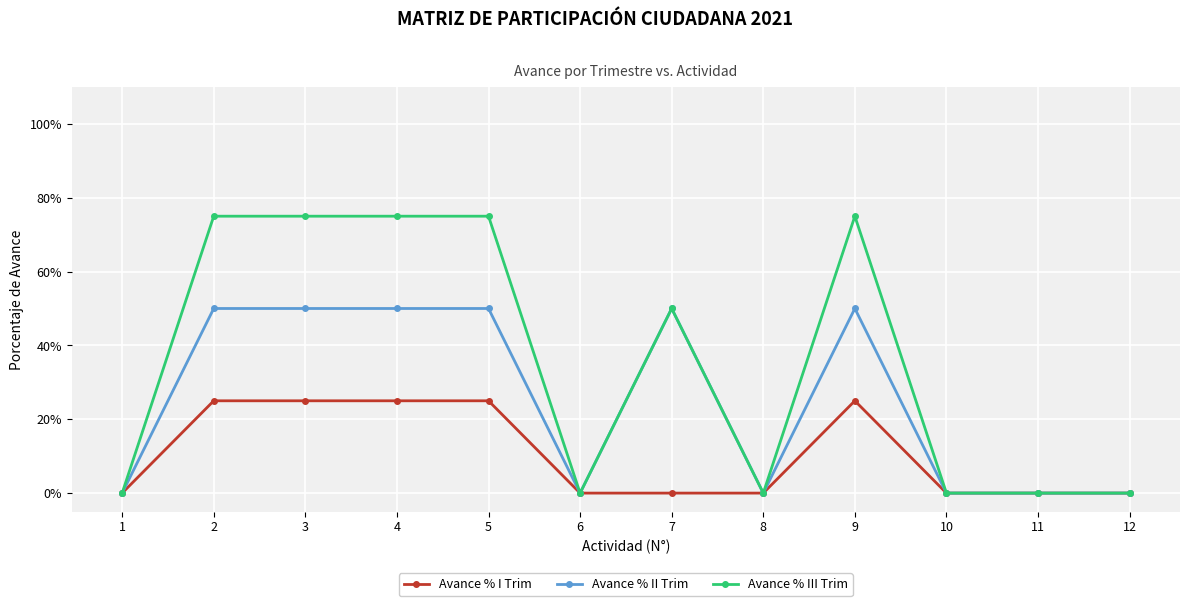

How many interior local valleys does the Avance % III Trim series have?

2